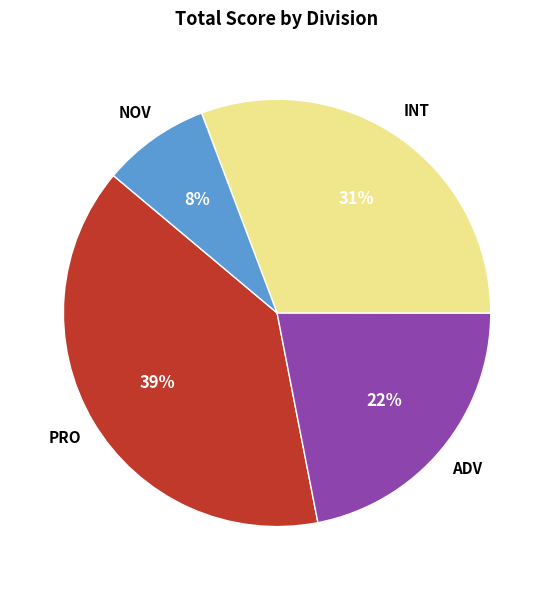

Is there a majority slice in this chart?

No